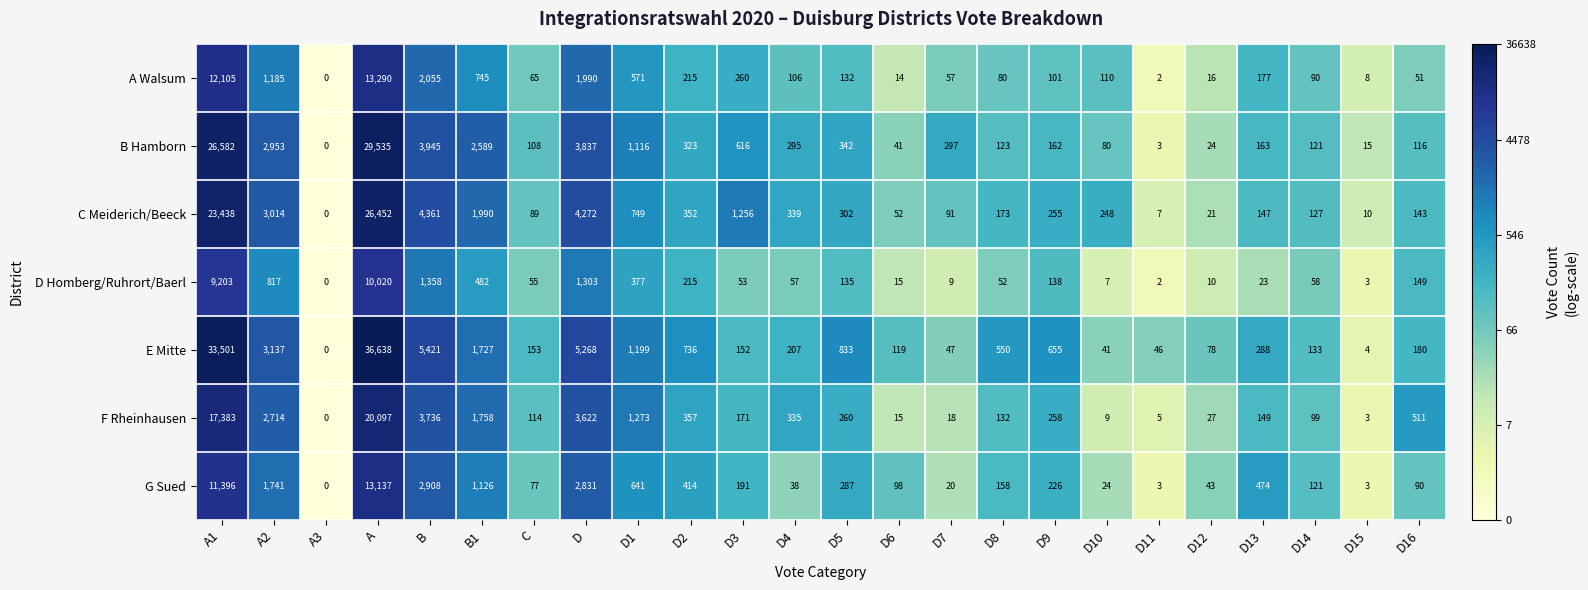

At which label is F Rheinhausen closest to 10048?

B